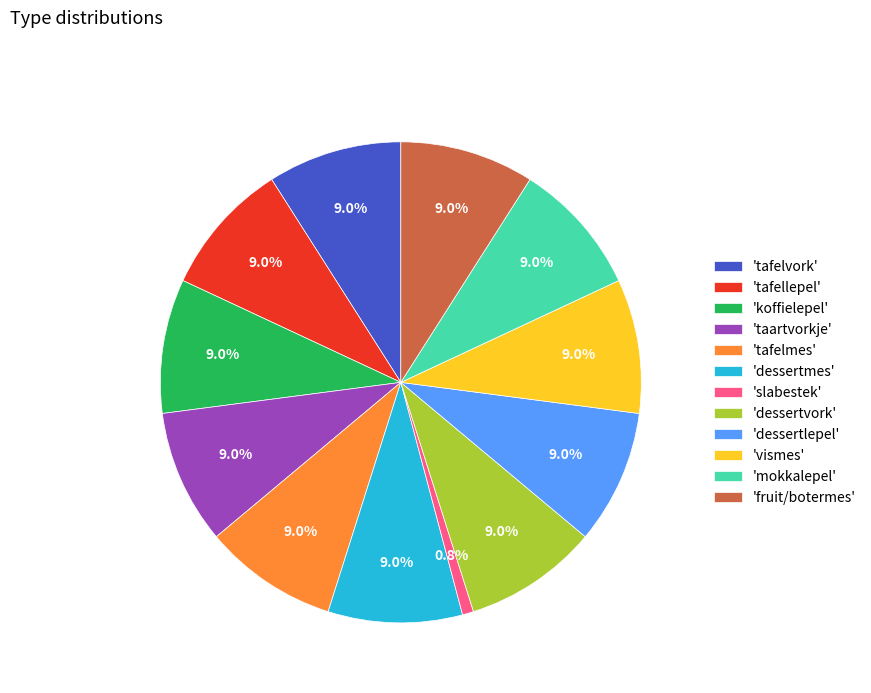

Do 'slabestek' and 'tafelvork' together represent more than half of the pie?

No